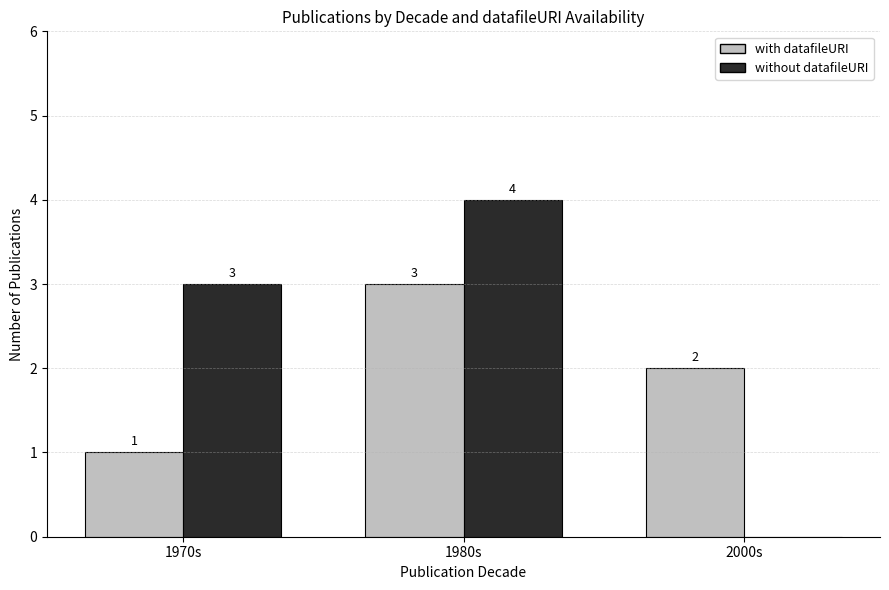

How many distinct data groups are displayed?

2